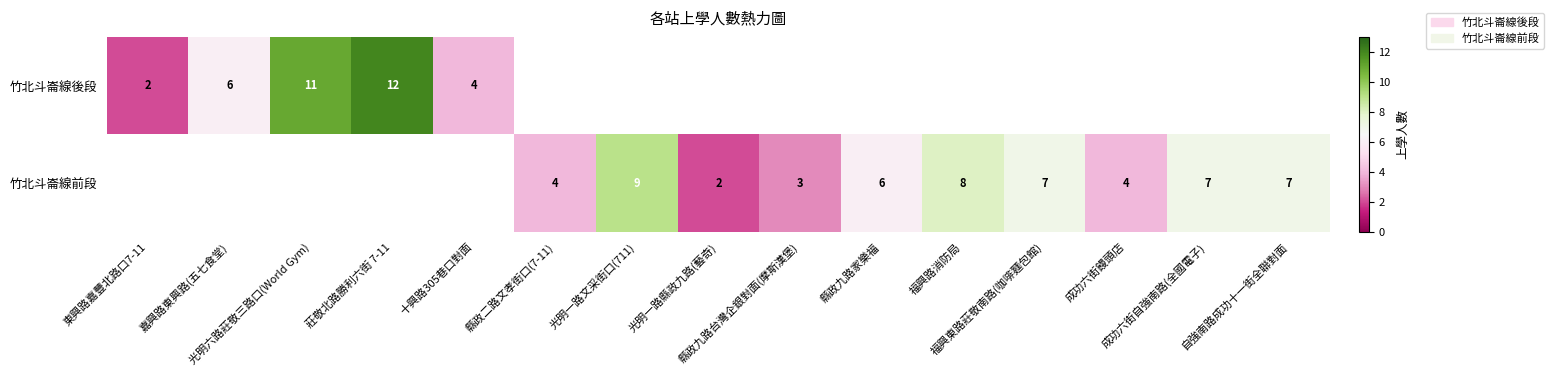

Which series has the largest range (max minus min)?

竹北斗崙線後段